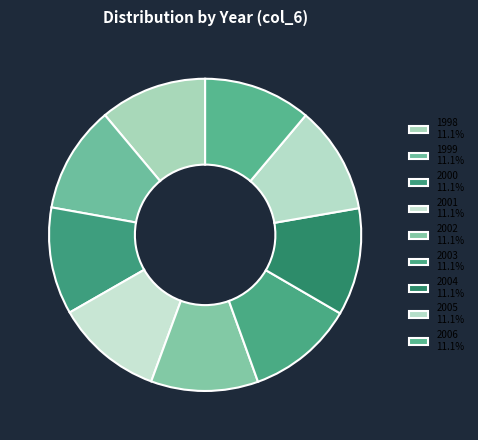

How many slices are in this pie chart?

9